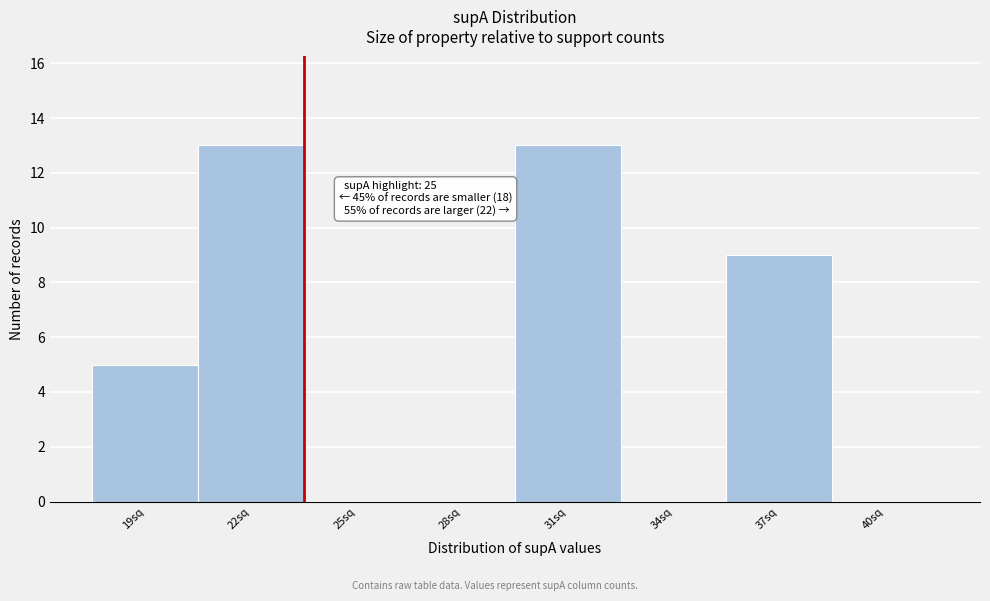

Reading left to right, what are all the values shown in this chart?

19sq=5	22sq=13	25sq=0	28sq=0	31sq=13	34sq=0	37sq=9	40sq=0